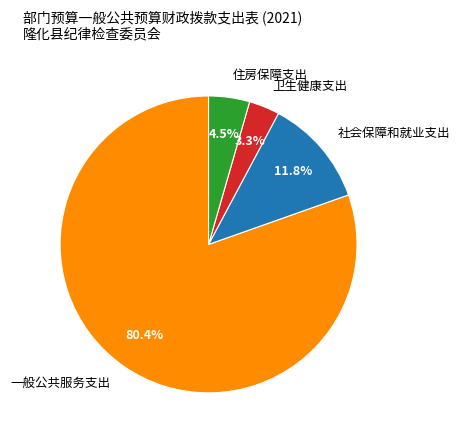

Do 一般公共服务支出 and 住房保障支出 together represent more than half of the pie?

Yes